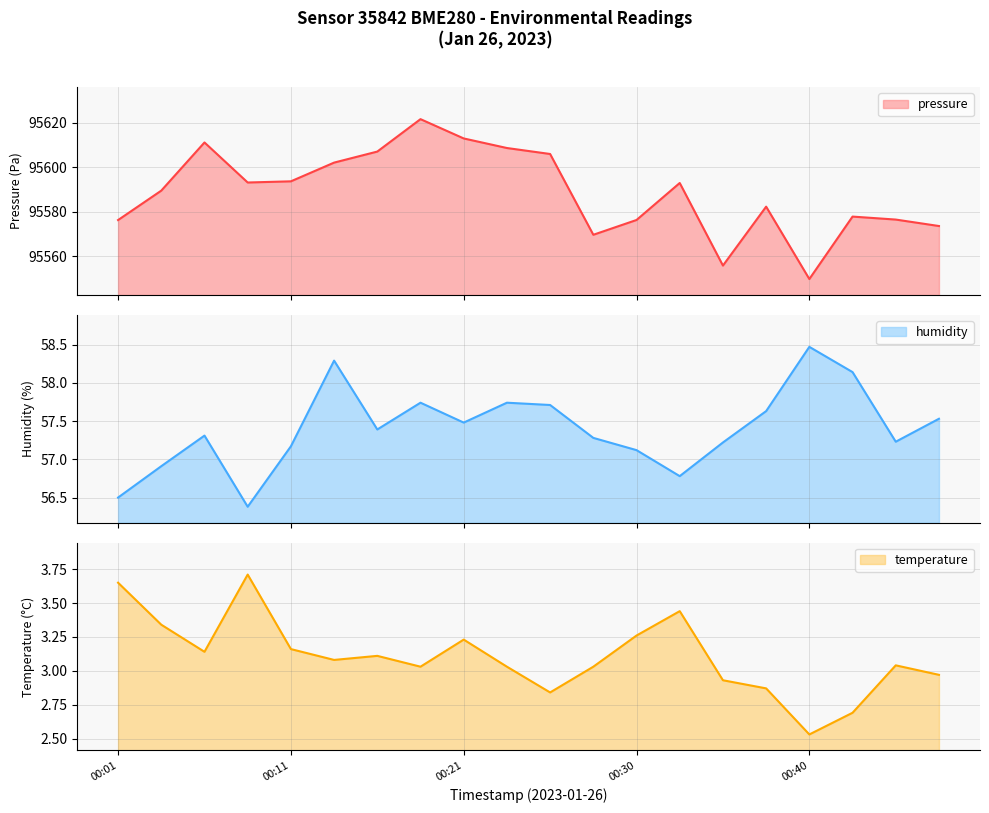

Reading left to right, extract all data points from this chart.

pressure: 95576.2	95589.5	95611.2	95593.1	95593.7	95602.1	95607.1	95621.7	95613.0	95608.7	95606.0	95569.6	95576.2	95592.9	95555.7	95582.2	95549.7	95577.8	95576.4	95573.5
humidity: 56.5	56.9	57.3	56.4	57.2	58.3	57.4	57.7	57.5	57.7	57.7	57.3	57.1	56.8	57.2	57.6	58.5	58.1	57.2	57.5
temperature: 3.6	3.3	3.1	3.7	3.2	3.1	3.1	3.0	3.2	3.0	2.8	3.0	3.3	3.4	2.9	2.9	2.5	2.7	3.0	3.0